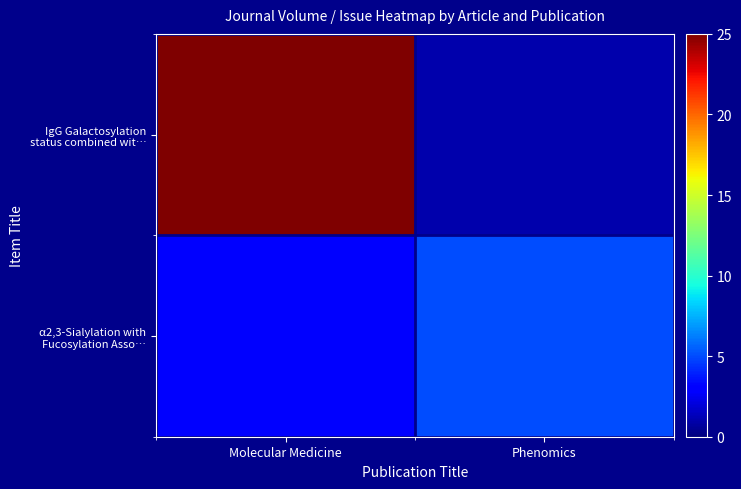

Which label corresponds to the smallest value in the chart?

Phenomics